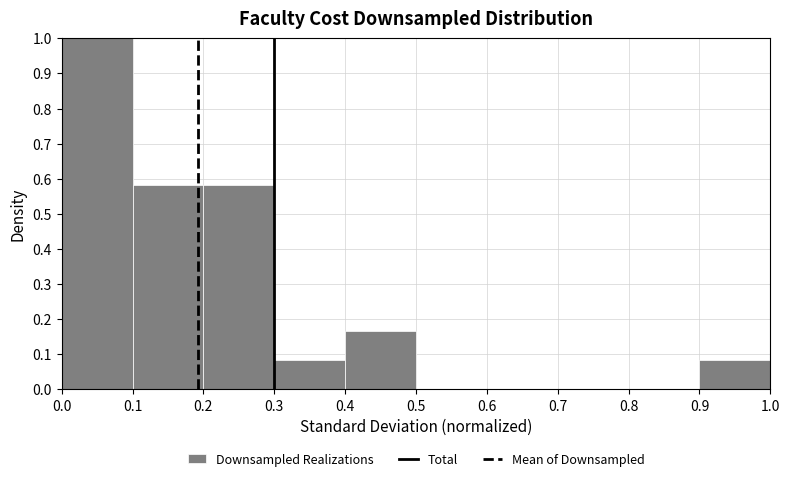

Over which range of the x-axis is the bar tallest?

0.0 to 0.1